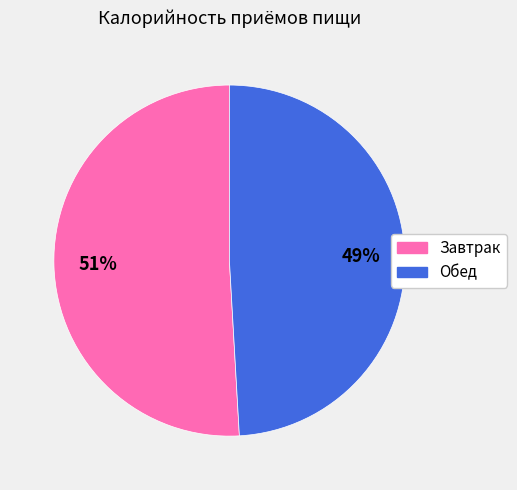

To the nearest percent, what percentage of the pie is Завтрак?

51%